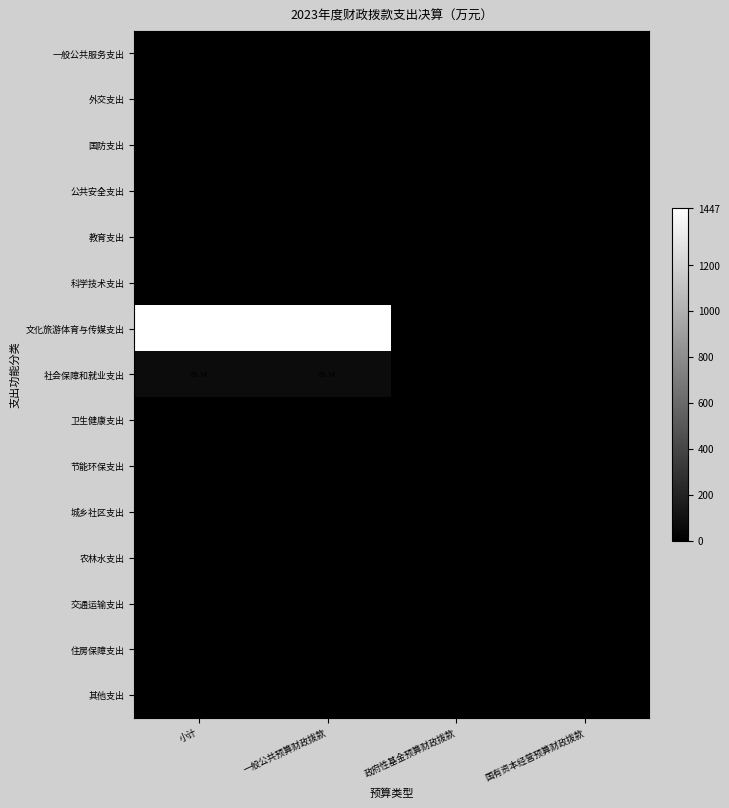

Rank the series at 国有资本经营预算财政拨款 from lowest to highest value.

一般公共服务支出, 外交支出, 国防支出, 公共安全支出, 教育支出, 科学技术支出, 文化旅游体育与传媒支出, 社会保障和就业支出, 卫生健康支出, 节能环保支出, 城乡社区支出, 农林水支出, 交通运输支出, 住房保障支出, 其他支出